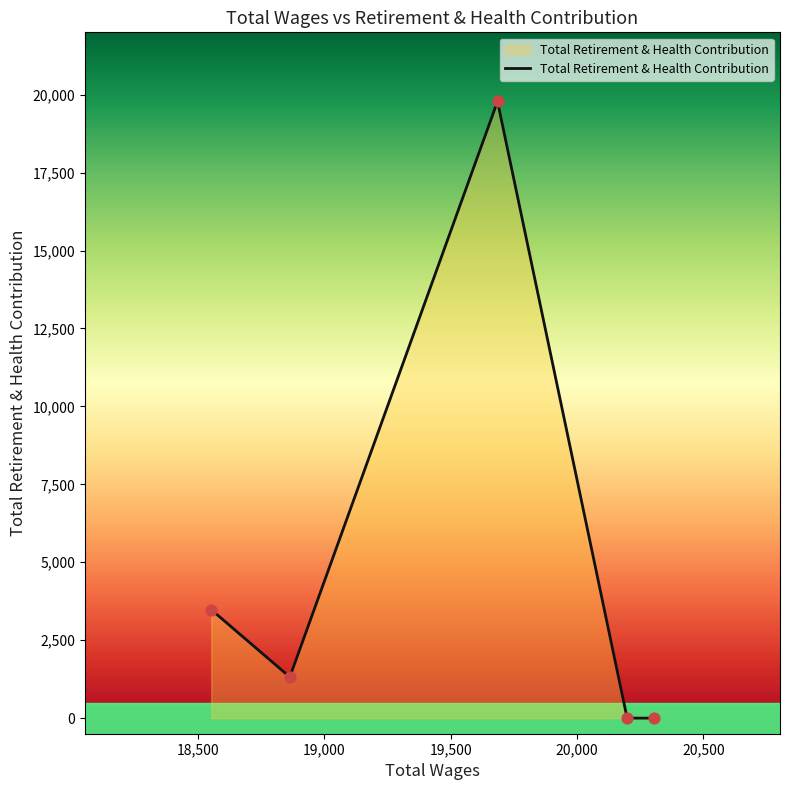

What is the difference between the second highest and minimum values?

3480